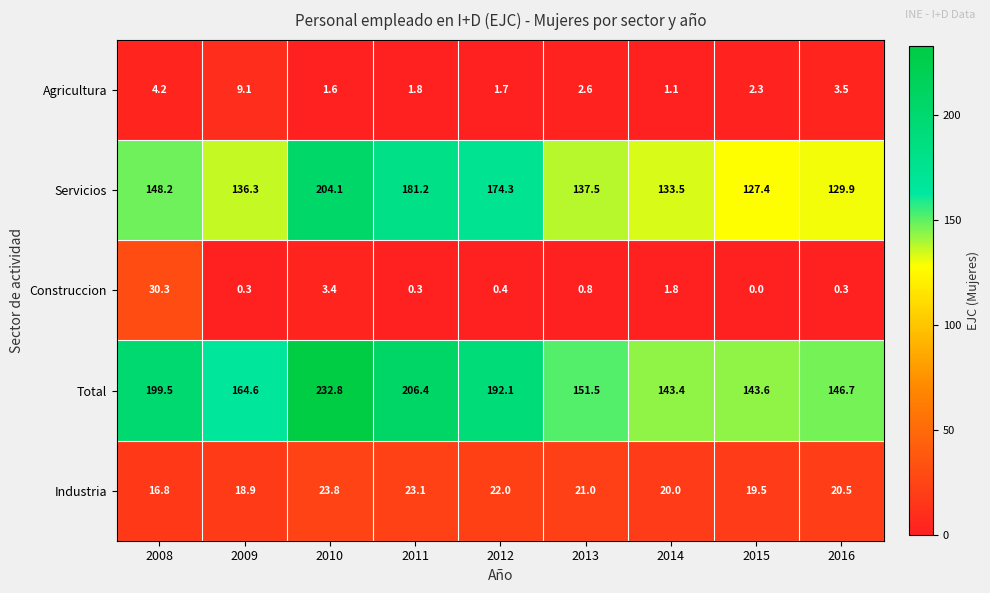

Count the number of data series in this chart.

5